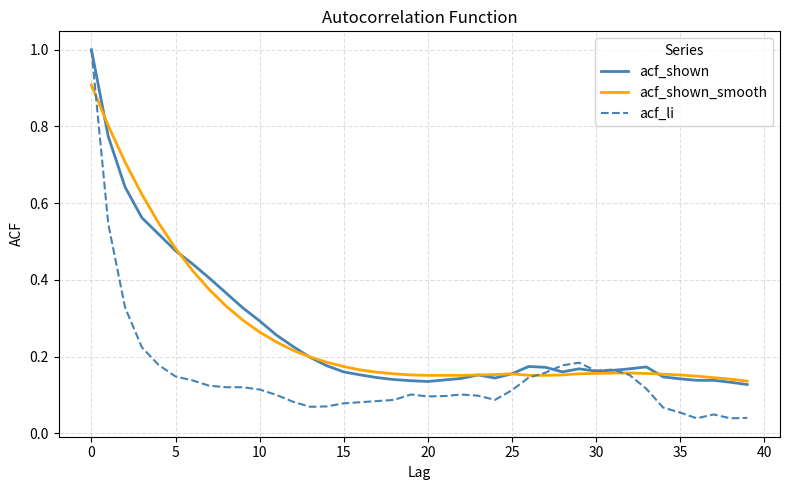

Which series has the largest range (max minus min)?

acf_li